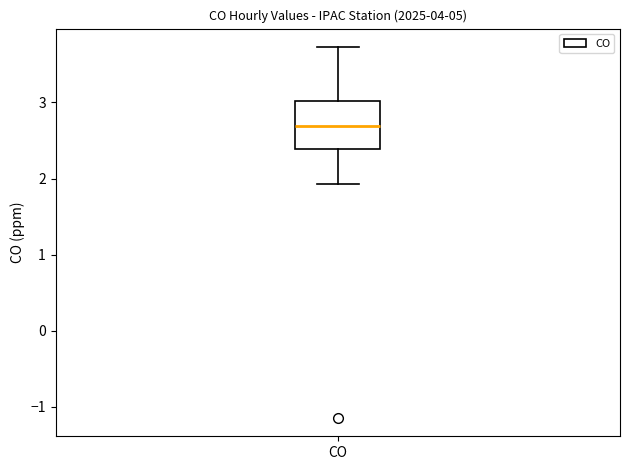

Transcribe this box plot: give where the median line is, the range the box spans, and where the two whiskers end, as read against the y-axis. The values are not printed on the chart, so give them approximately, as read against the axis.

median 2.7, box 2.4 to 3.0, whiskers 1.9 to 3.7